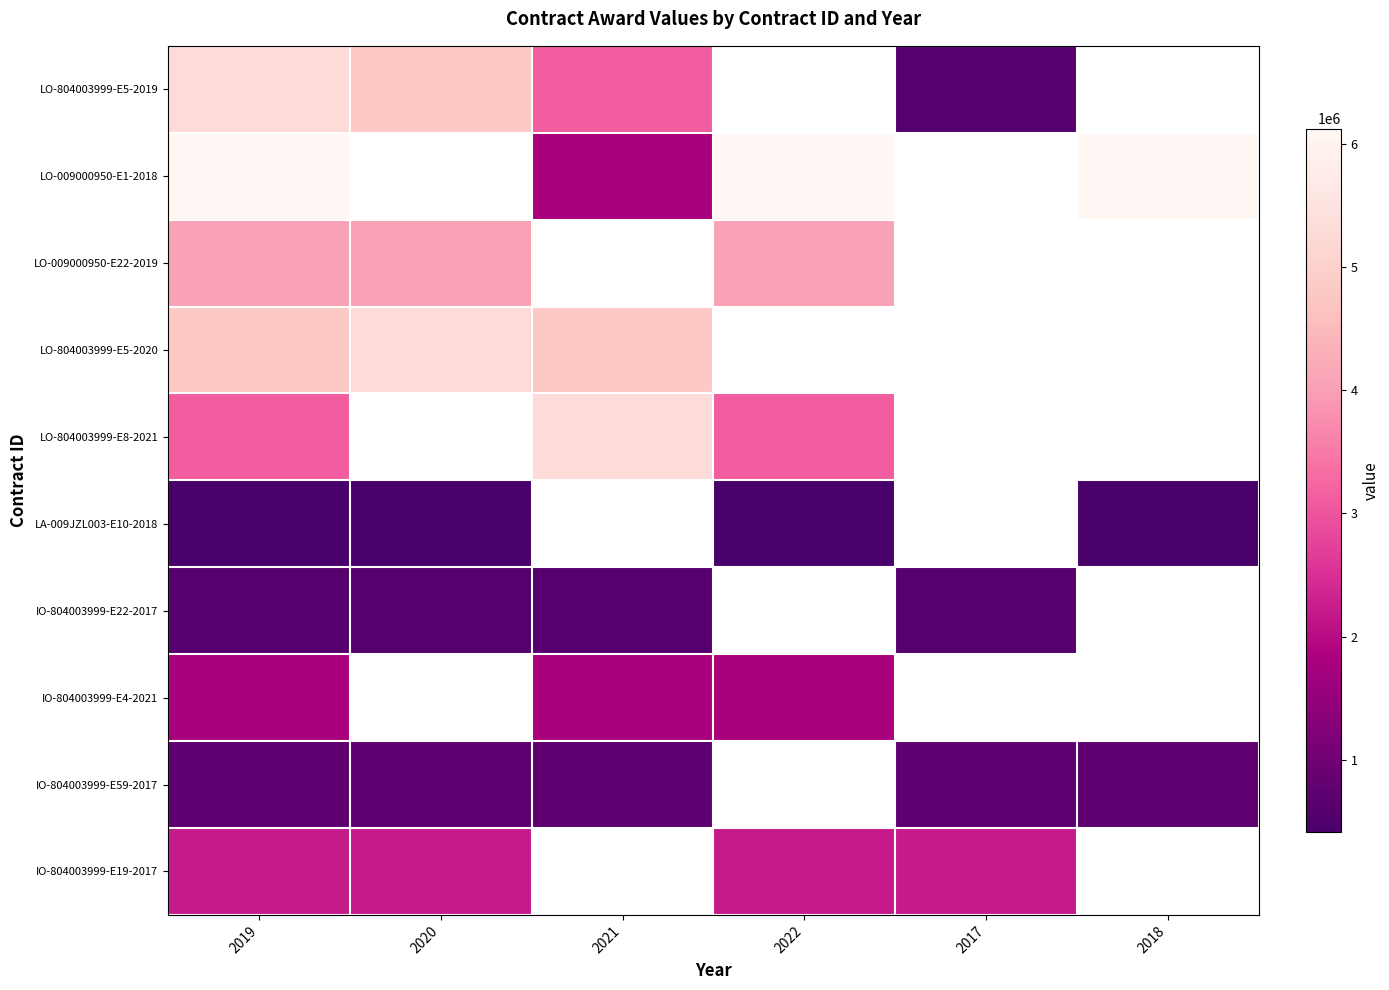

At which category does the chart reach its minimum across all series?

2019